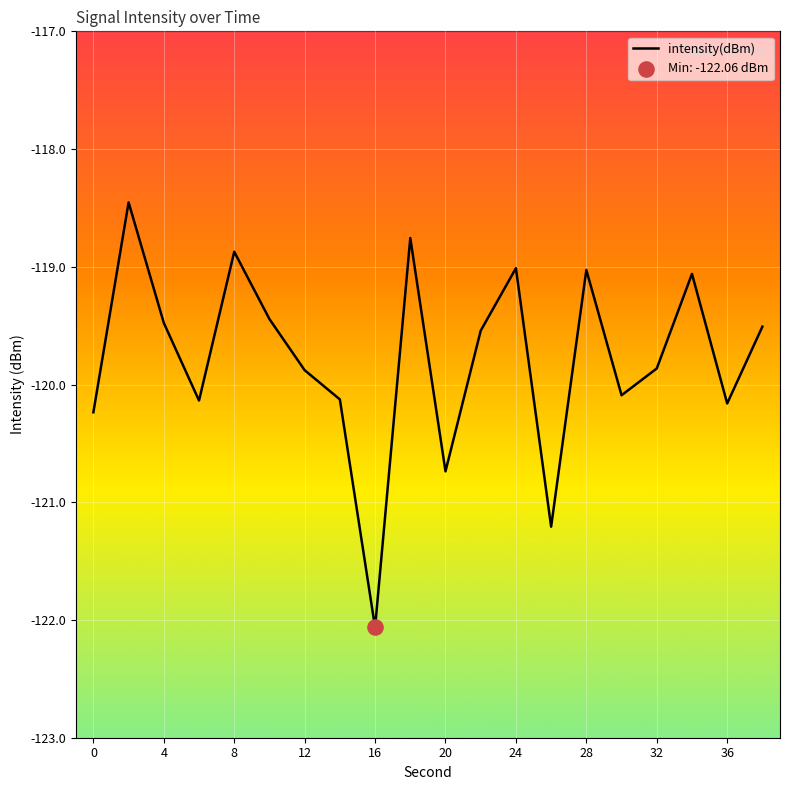

What is the smallest value displayed?

-122.1